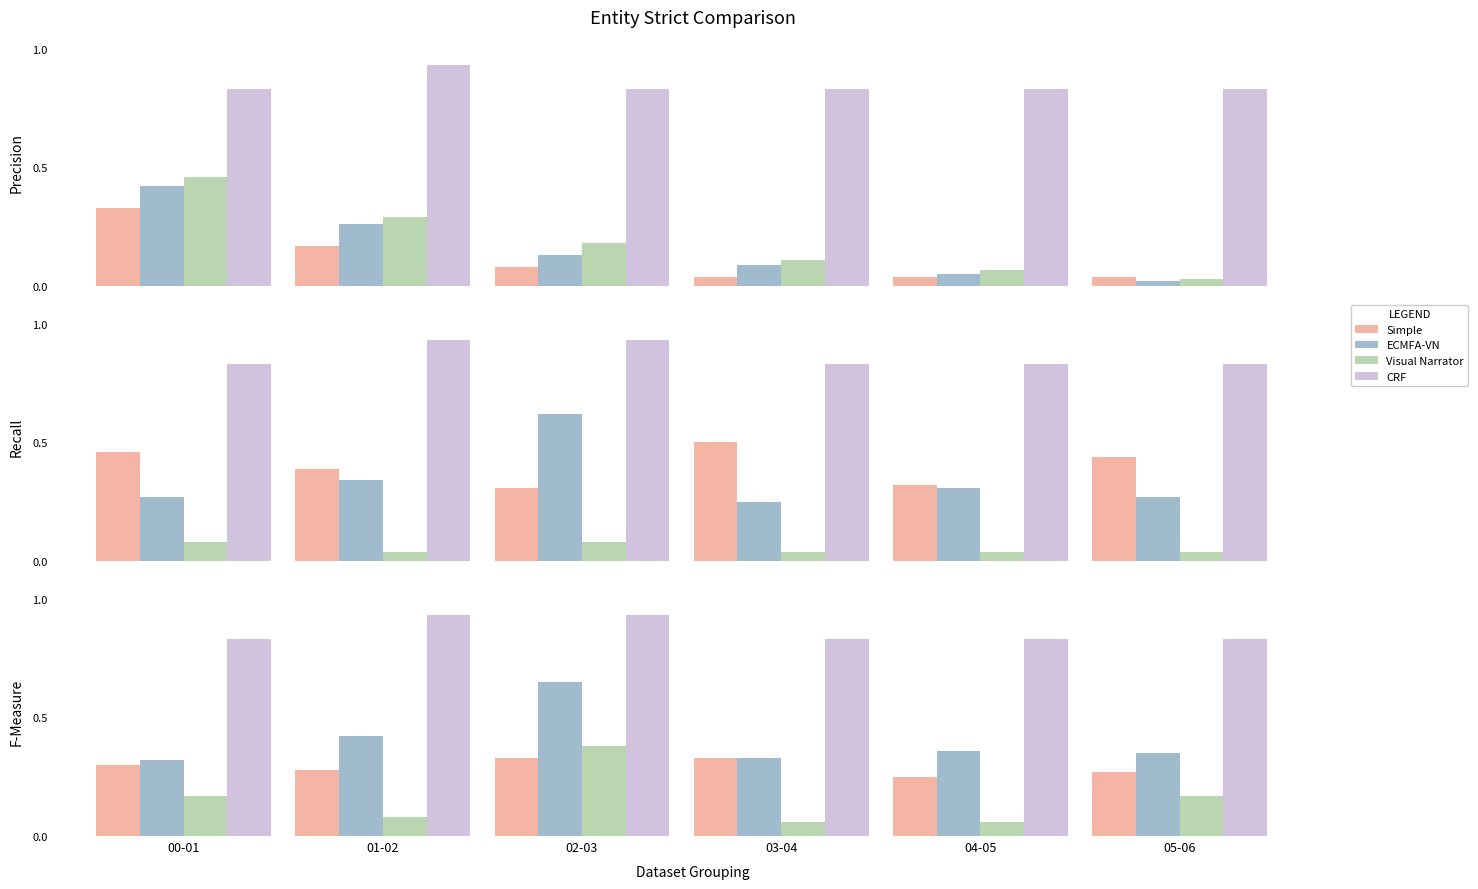

Where is ECMFA-VN nearest to the value 0?

00-01